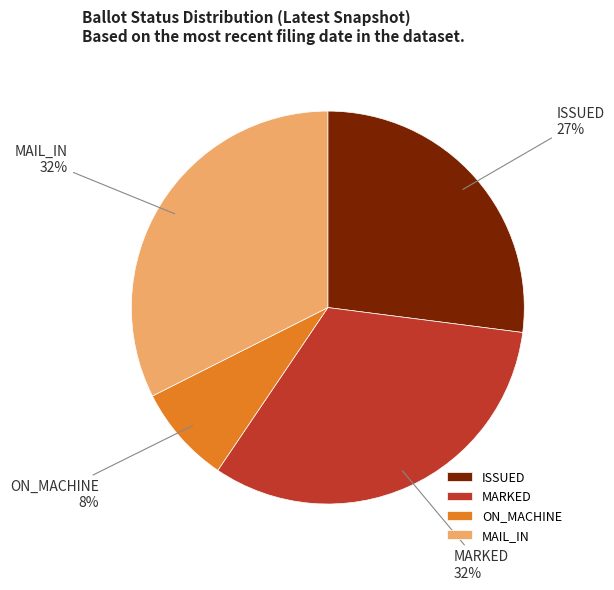

To the nearest percent, what percentage of the pie is ON_MACHINE?

8%